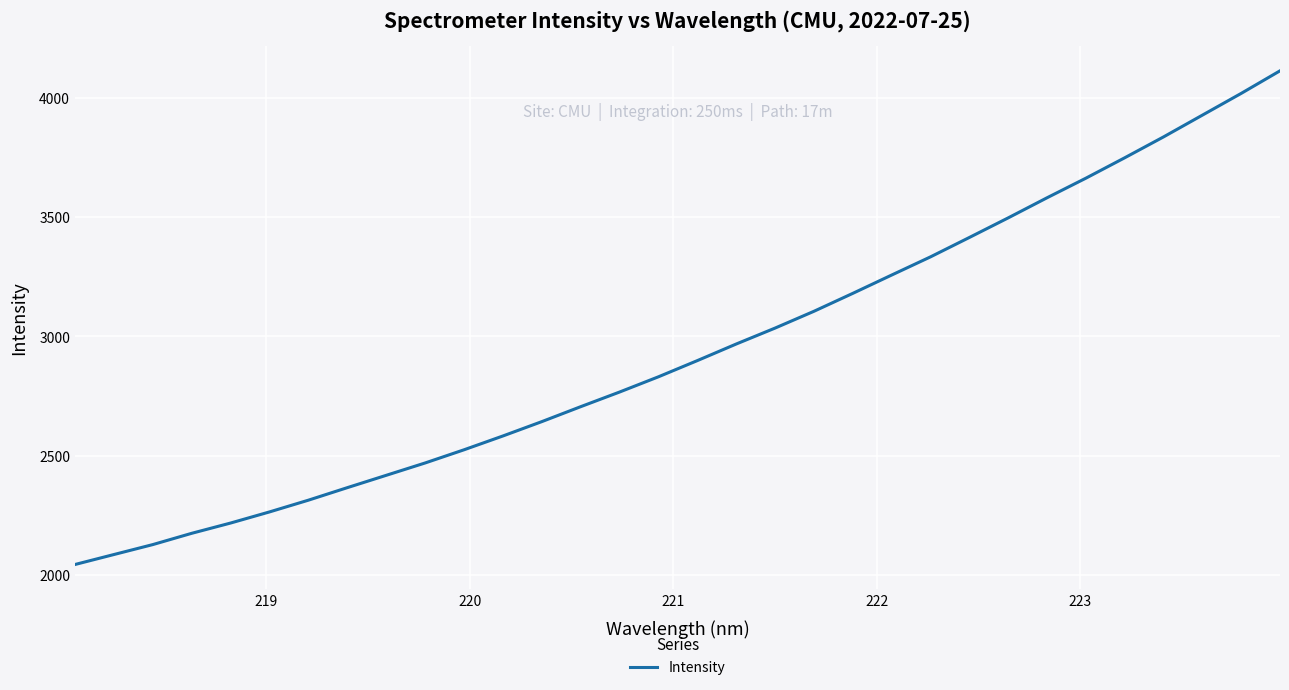

What is the difference between the maximum and minimum values?

2068.1